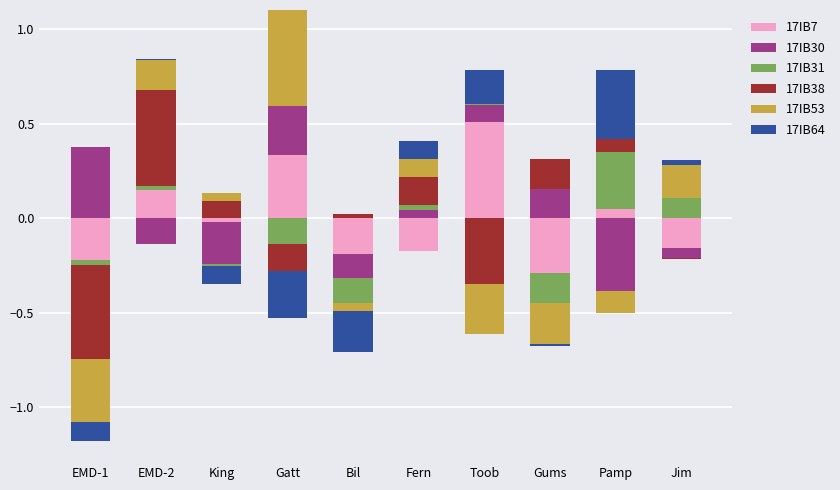

Is the value of 17IB7 at EMD-1 greater than the value of 17IB64 at Pamp?

No